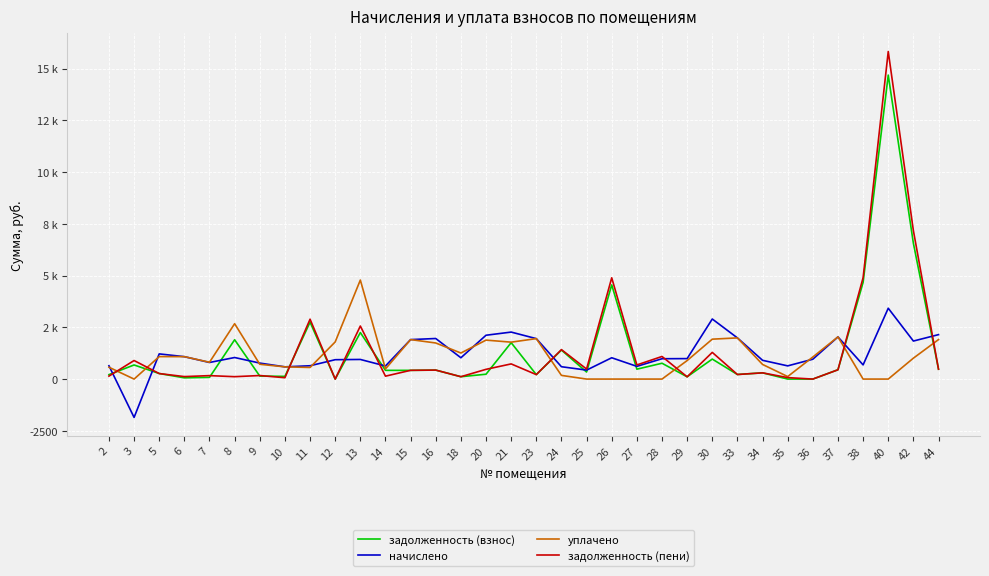

True or false: уплачено and начислено intersect in this chart.

True